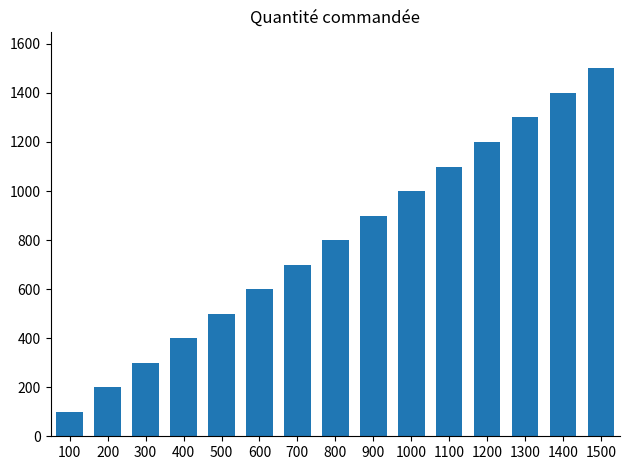

At which label is the value closest to 800?

800